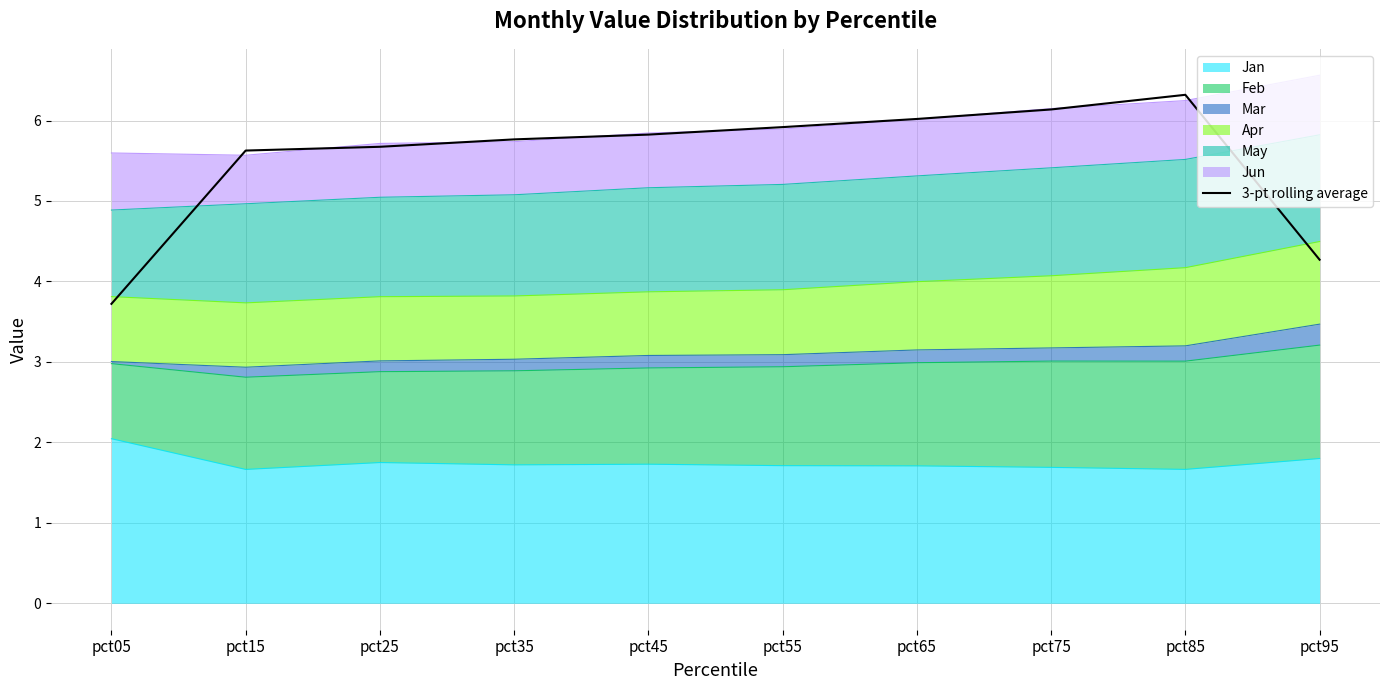

What is the approximate value at pct45?

5.8